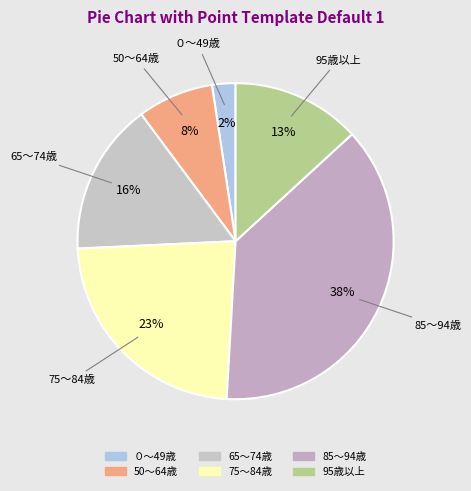

How many slices are in this pie chart?

6